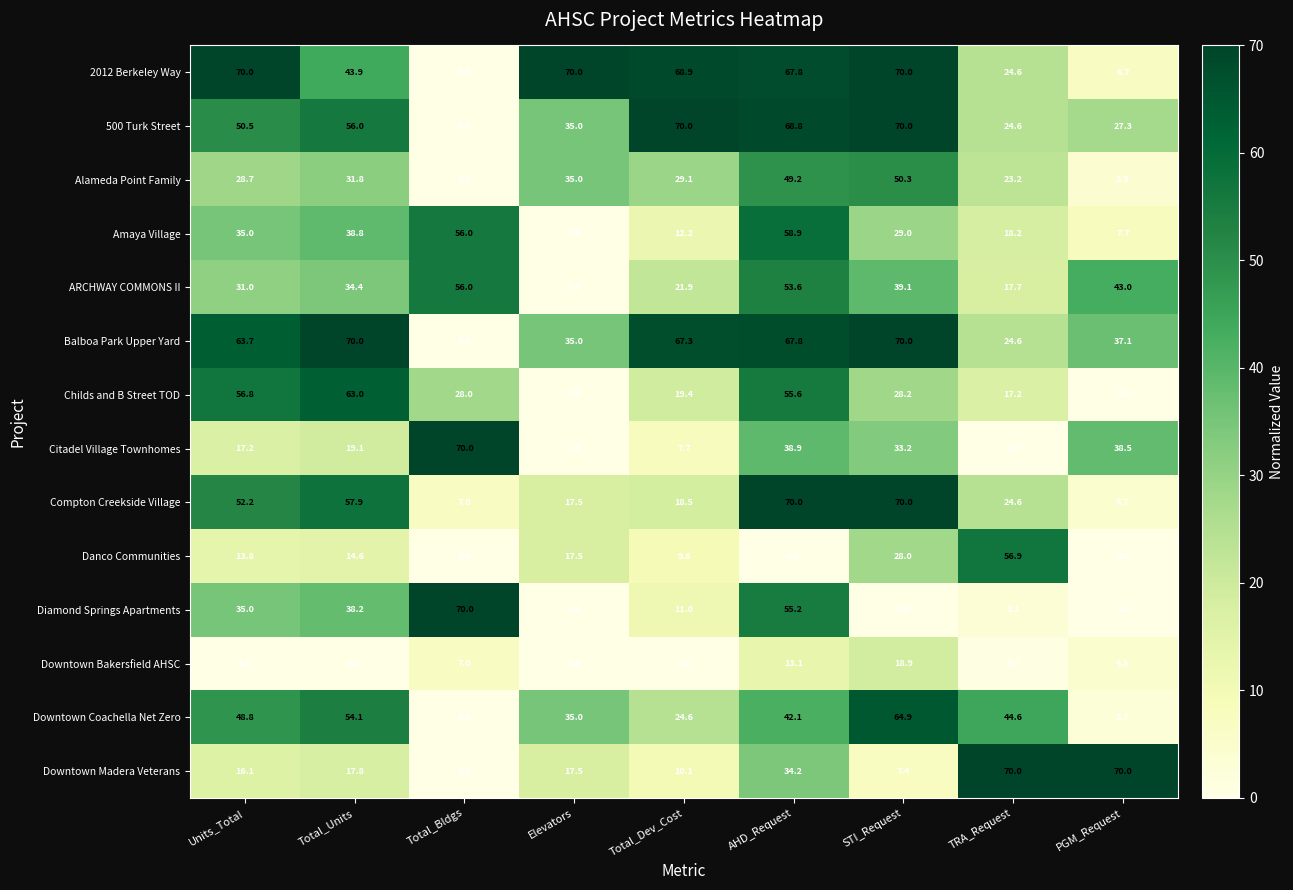

At which label does 2012 Berkeley Way reach its minimum?

Total_Bldgs